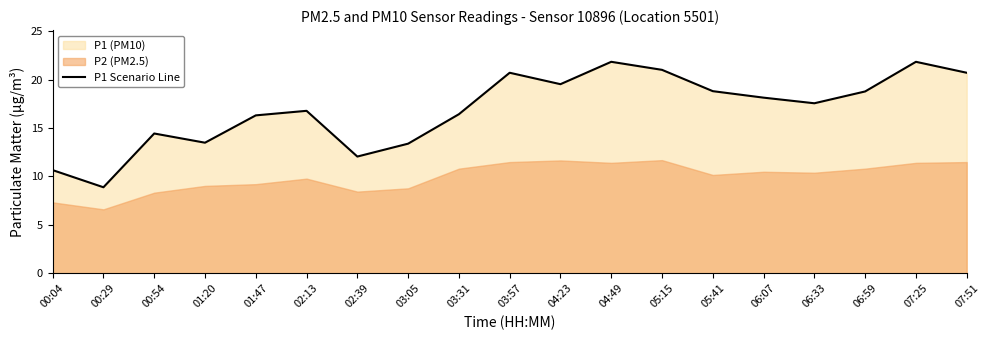

The value of P1 Scenario Line at 03:31 is 16.4. True or false?

True